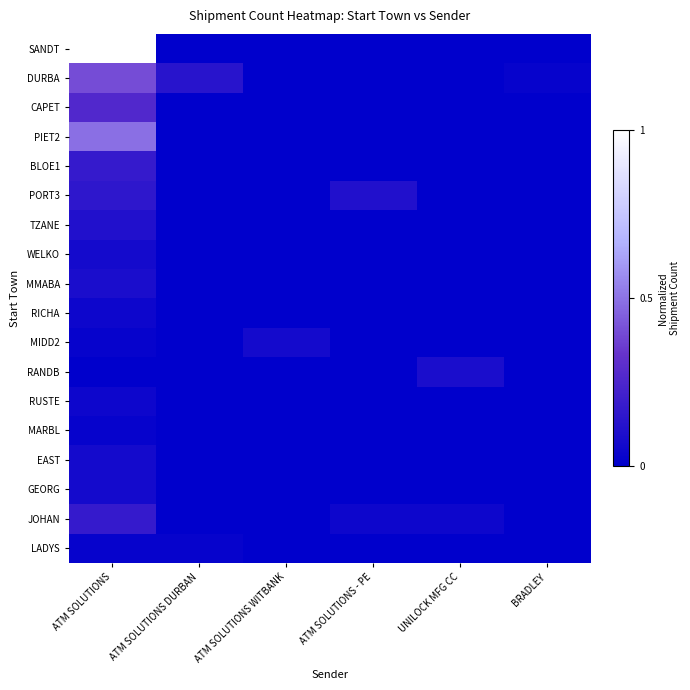

How many data points does each series have?

6